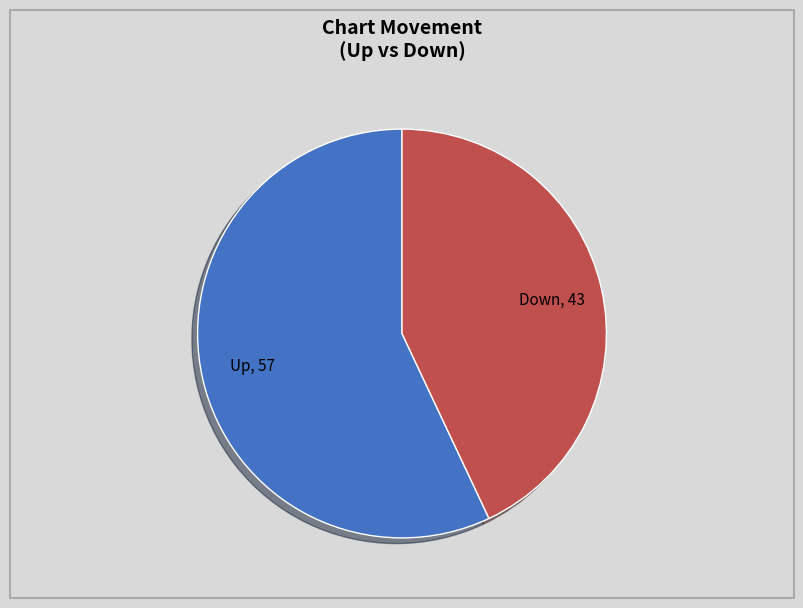

Is there any slice that represents more than half of the pie?

Yes